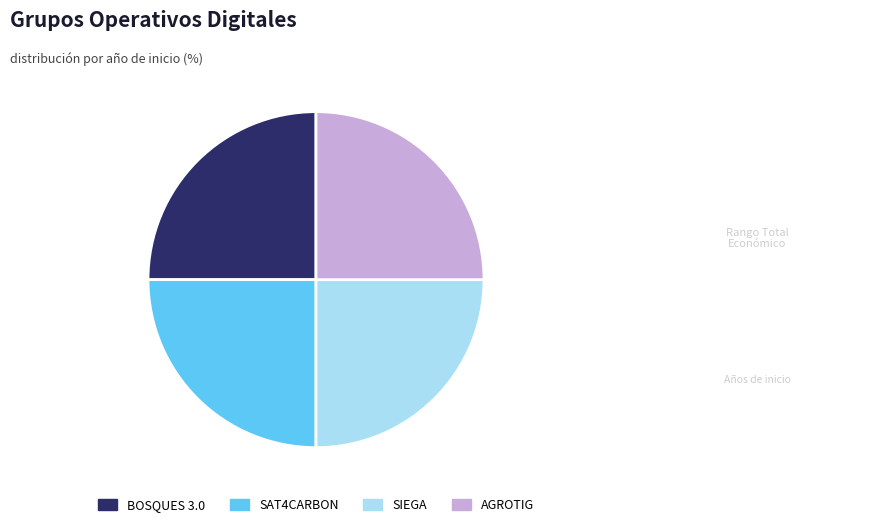

Approximately how many times larger is the value at SIEGA compared to SAT4CARBON?

1.0